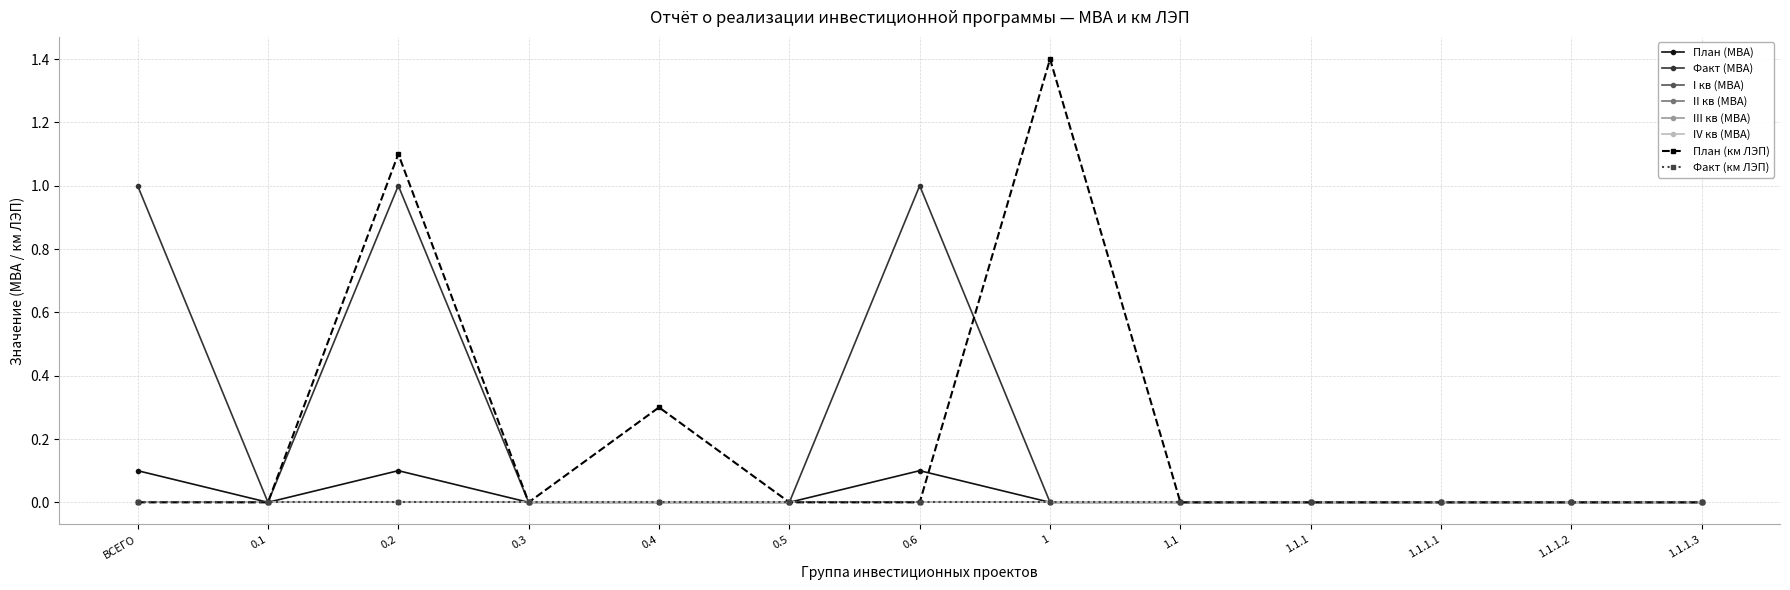

True or false: План (МВА) and I кв (МВА) intersect in this chart.

False